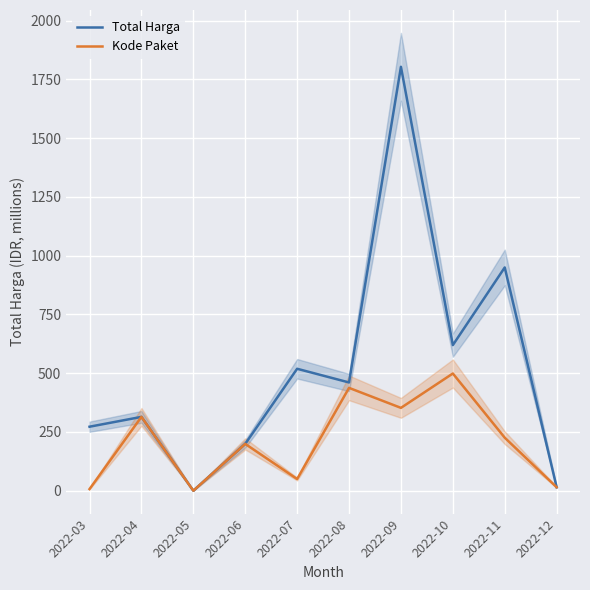

How many positive values does the Kode Paket series have?

9